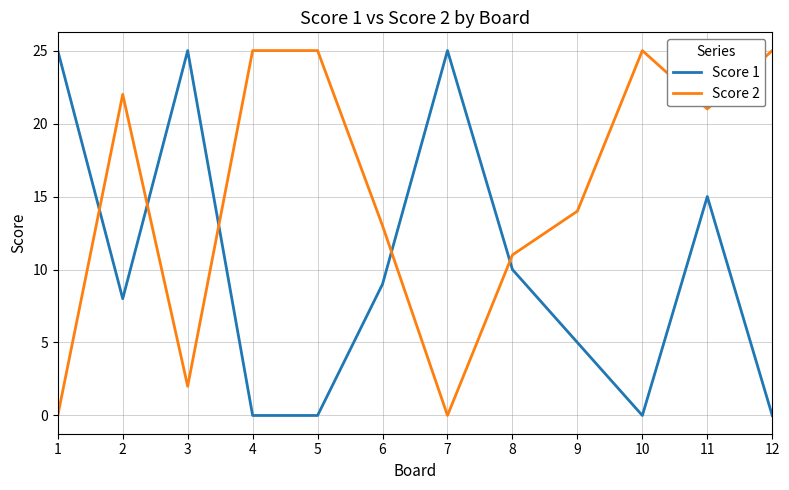

What is the difference between the maximum and minimum values in the Score 2 series?

25